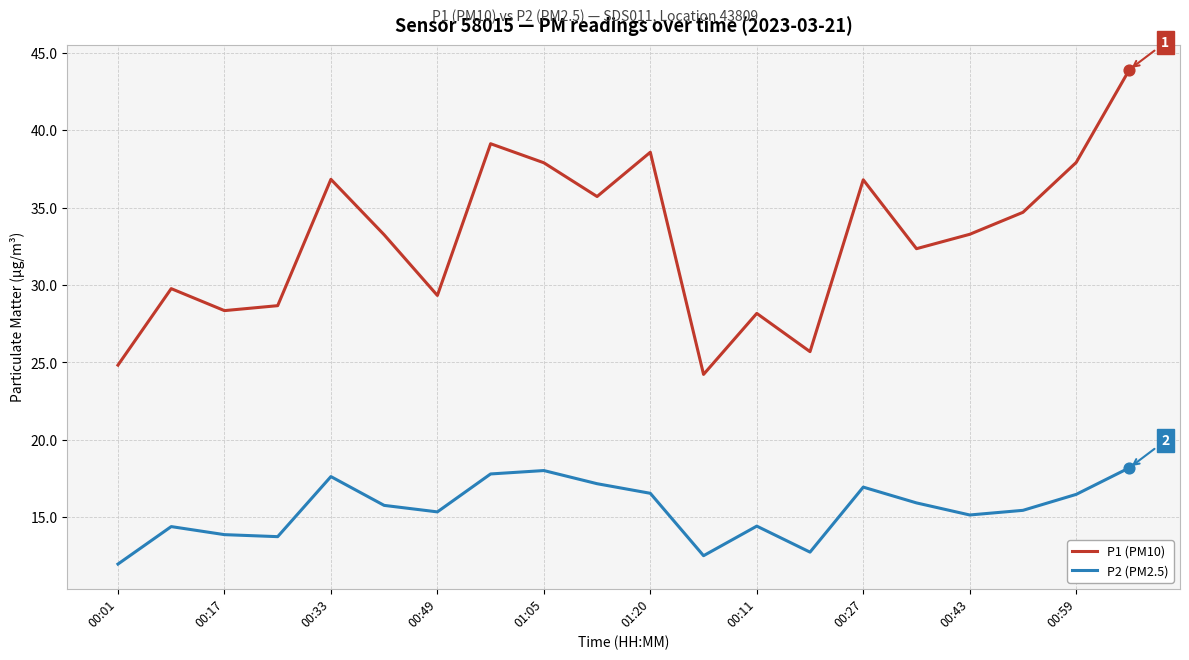

Rank the series by their average value, from lowest to highest.

P2 (PM2.5), P1 (PM10)